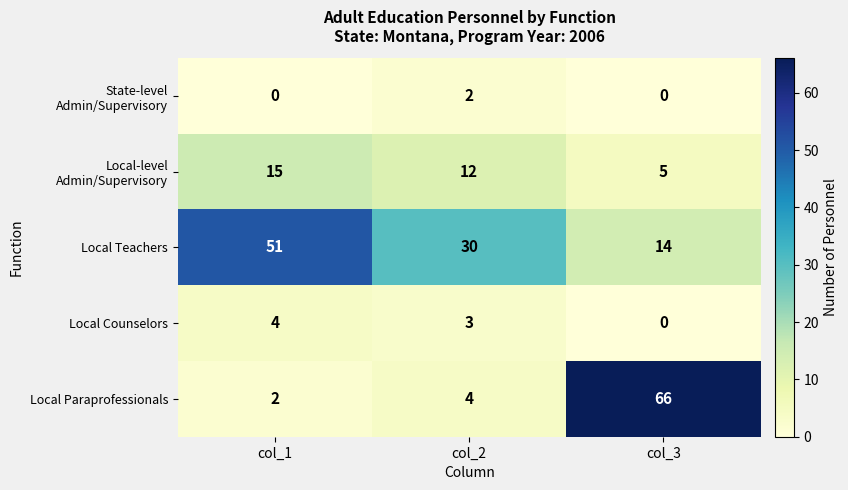

True or false: Local Paraprofessionals has a value of 99 at col_3.

False